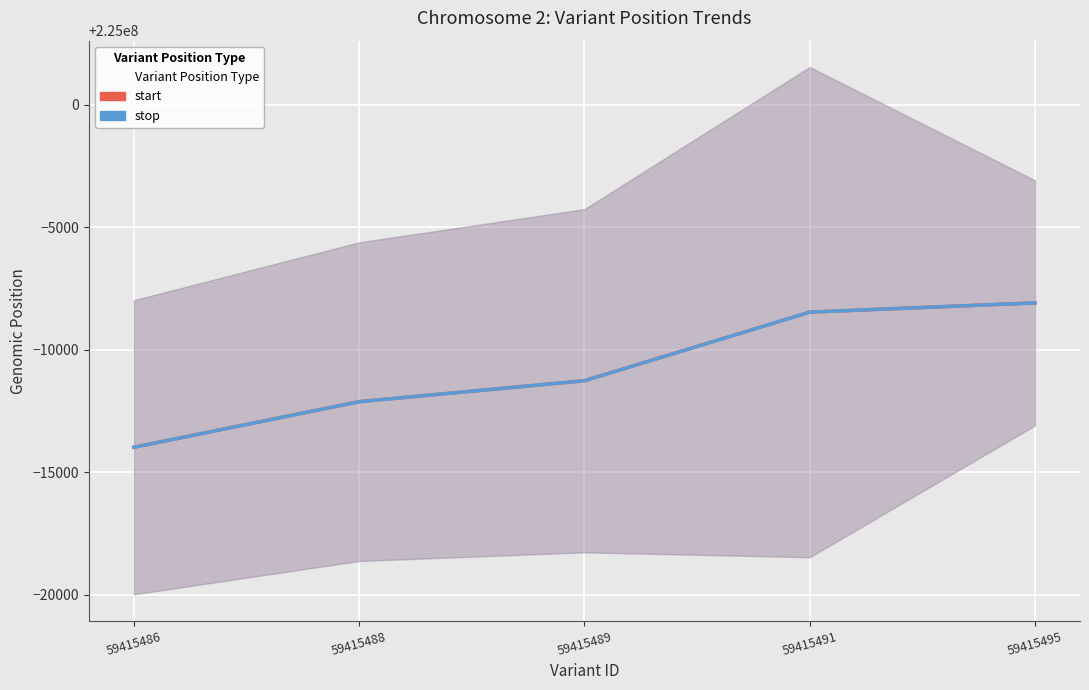

True or false: start and stop intersect in this chart.

False